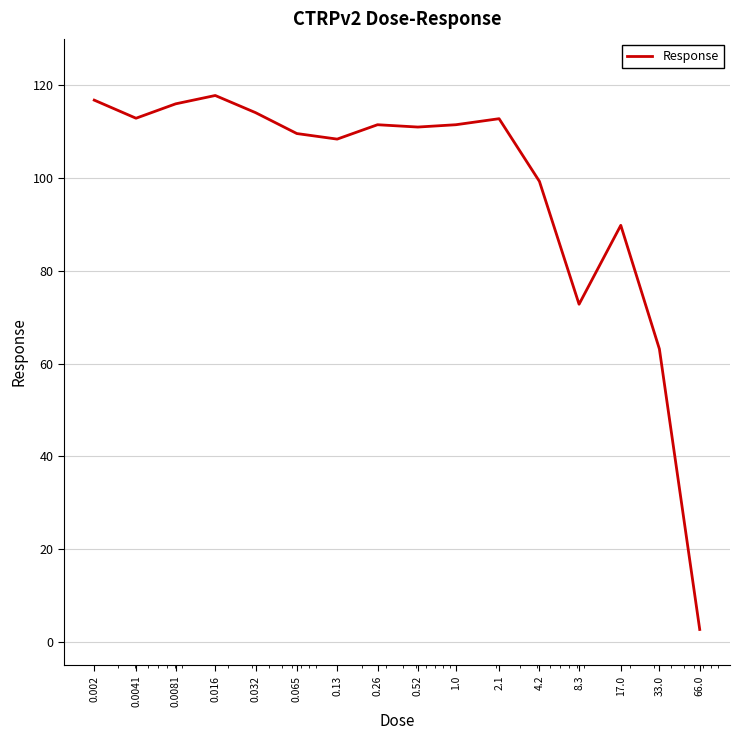

What is the maximum value shown in the chart?

117.8